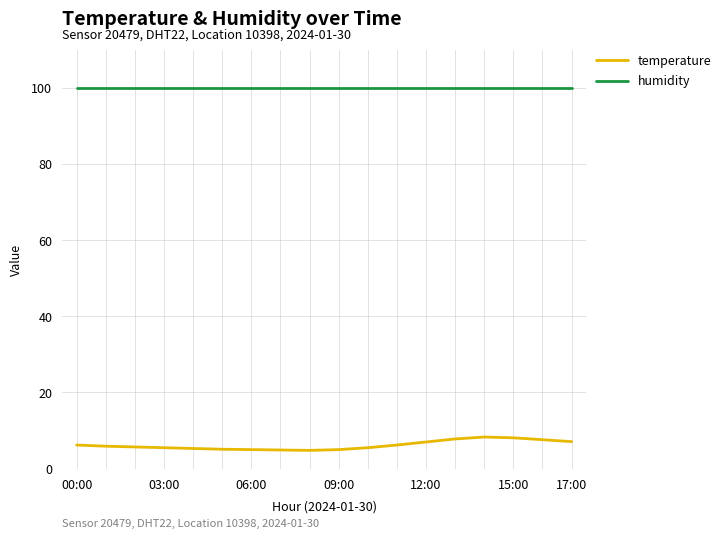

Which series has the widest spread of values?

temperature